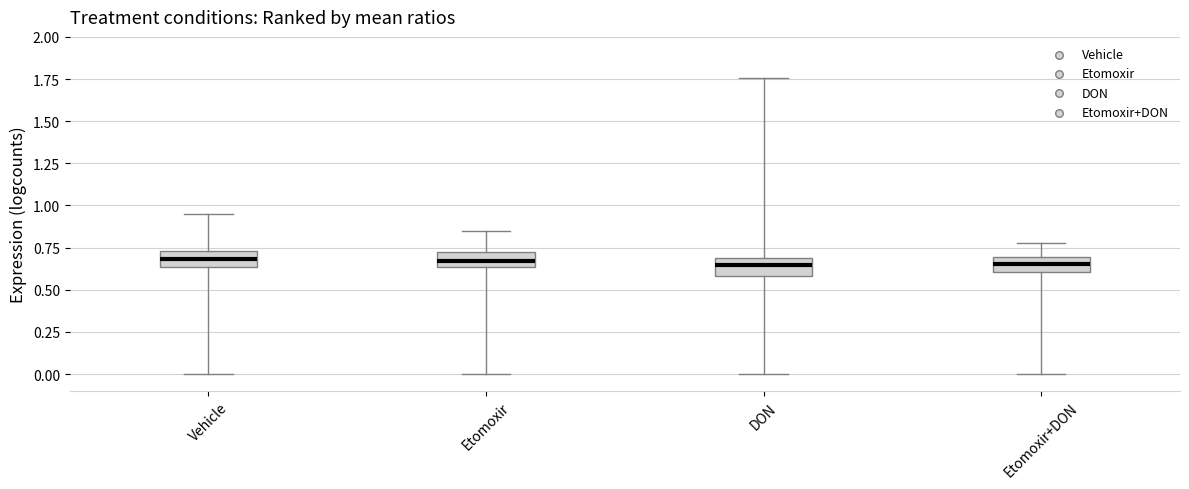

Reading left to right, read every box against the y-axis: the position of its median line, the range the box covers, and the ends of its whiskers. The values are not printed on the chart, so give them approximately, as read against the axis.

Vehicle: median 0.70, box 0.65 to 0.75, whiskers 0.00 to 0.95
Etomoxir: median 0.65 (inside the box), box 0.65 to 0.70, whiskers 0.00 to 0.85
DON: median 0.65, box 0.60 to 0.70, whiskers 0.00 to 1.75
Etomoxir+DON: median 0.65, box 0.60 to 0.70, whiskers 0.00 to 0.80